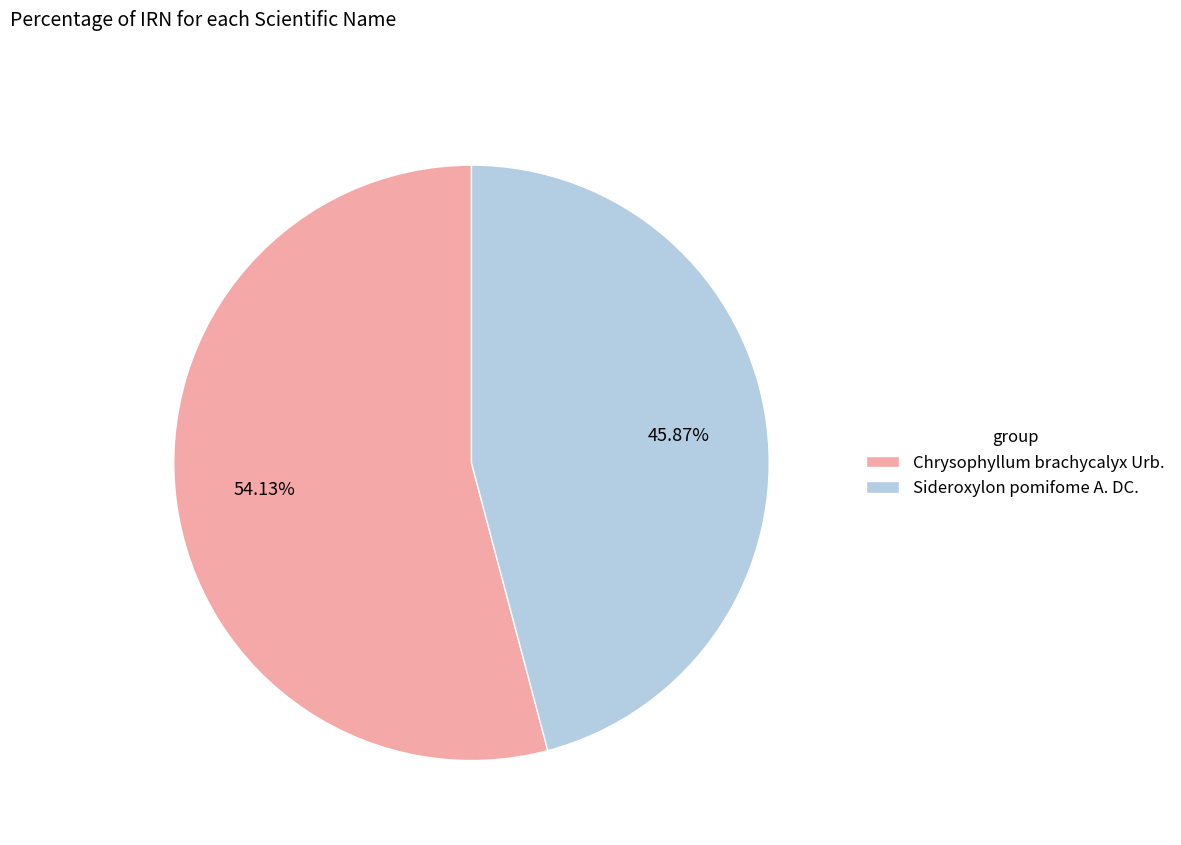

Does Sideroxylon pomifome A. DC. represent more than half of the total?

No